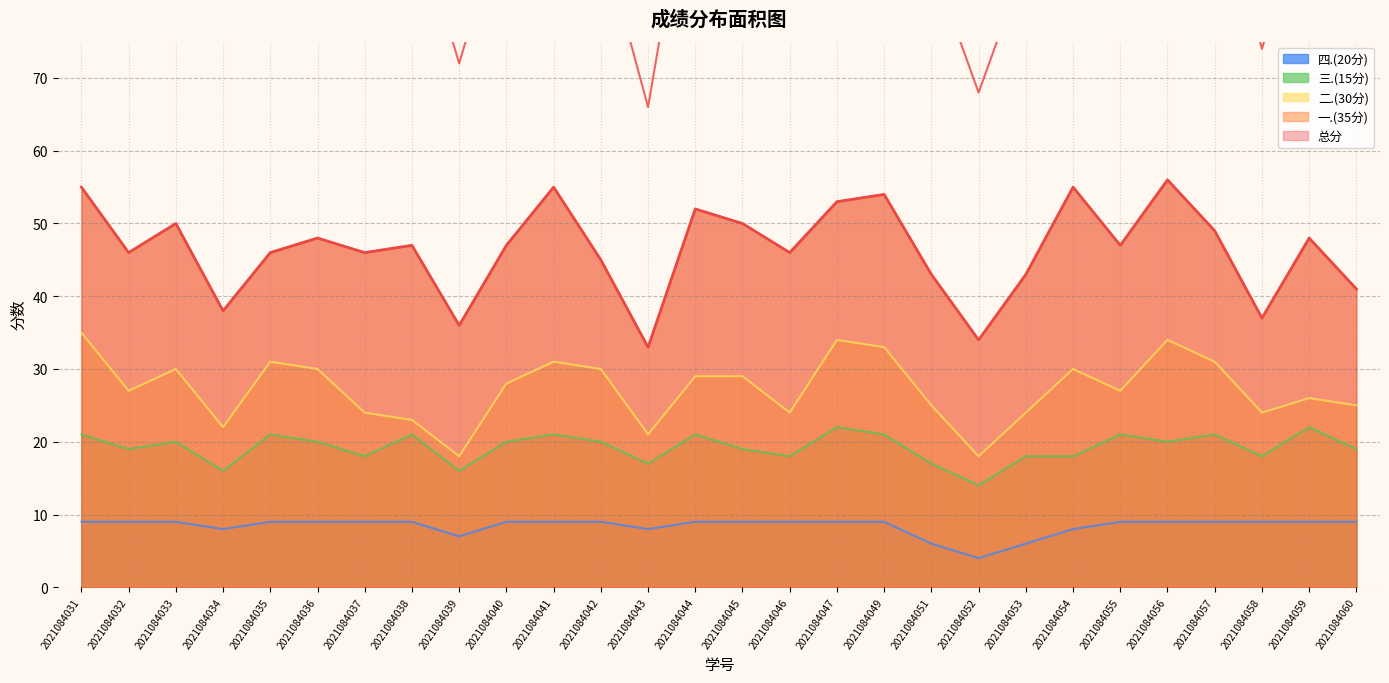

Rank the series by their maximum value, from lowest to highest.

四.(20分), 三.(15分), 二.(30分), 一.(35分), 总分